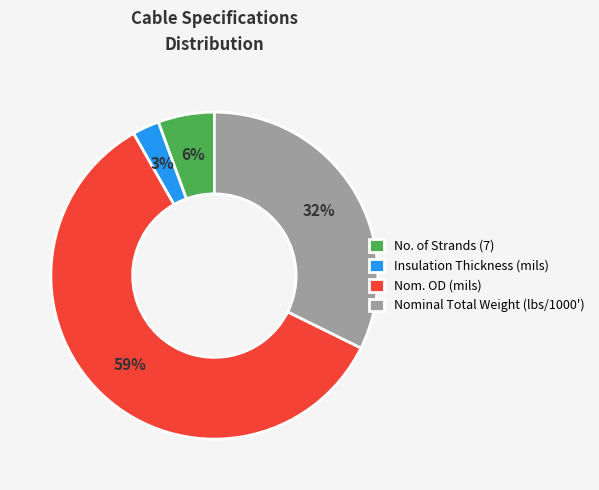

Which has a higher value, No. of Strands (7) or Insulation Thickness (mils)?

No. of Strands (7)